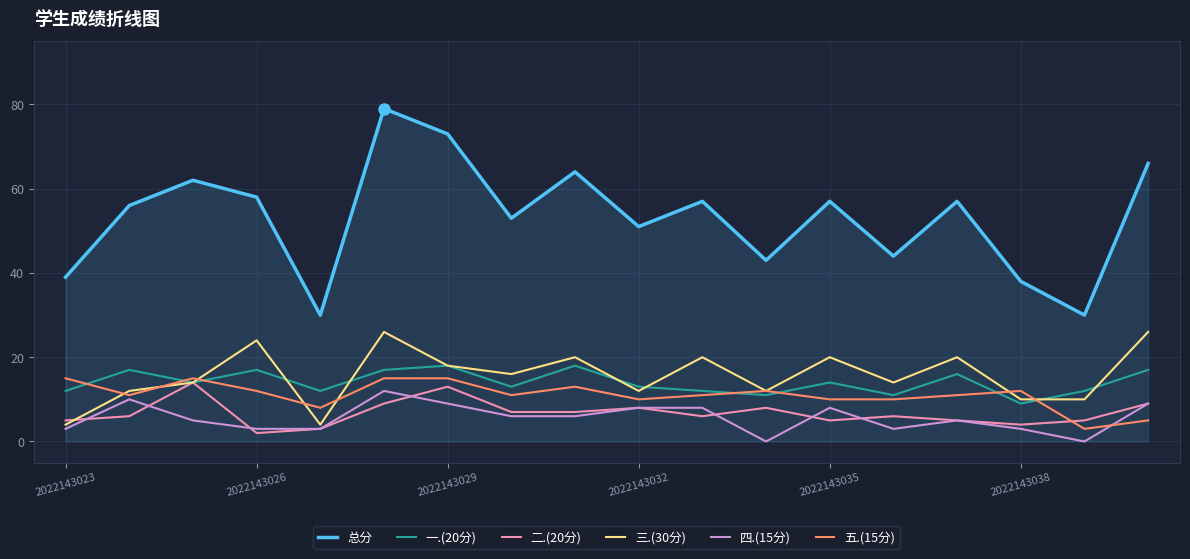

What is the greatest value displayed?

79